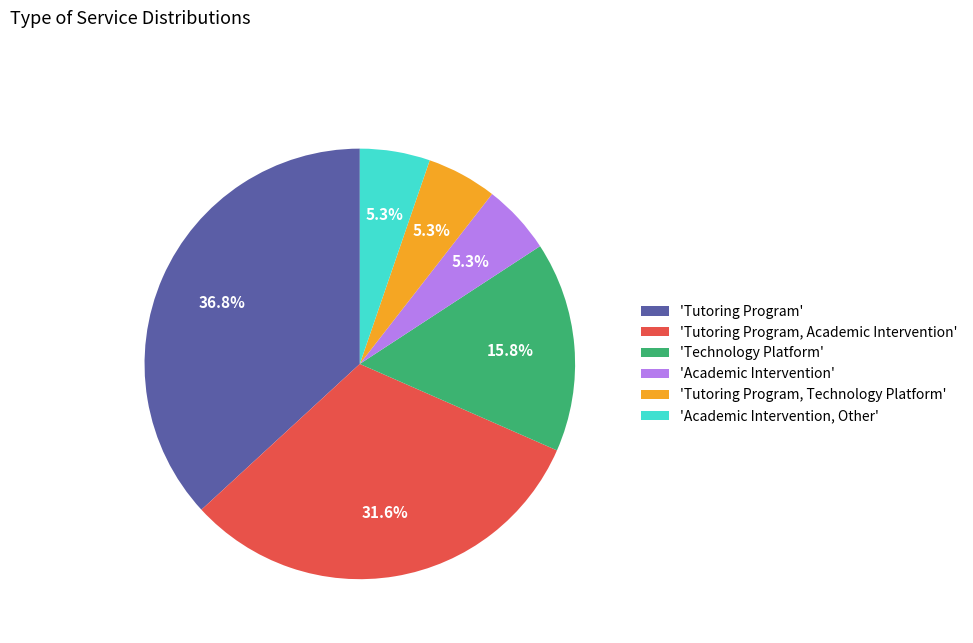

Count the number of slices in the pie.

6